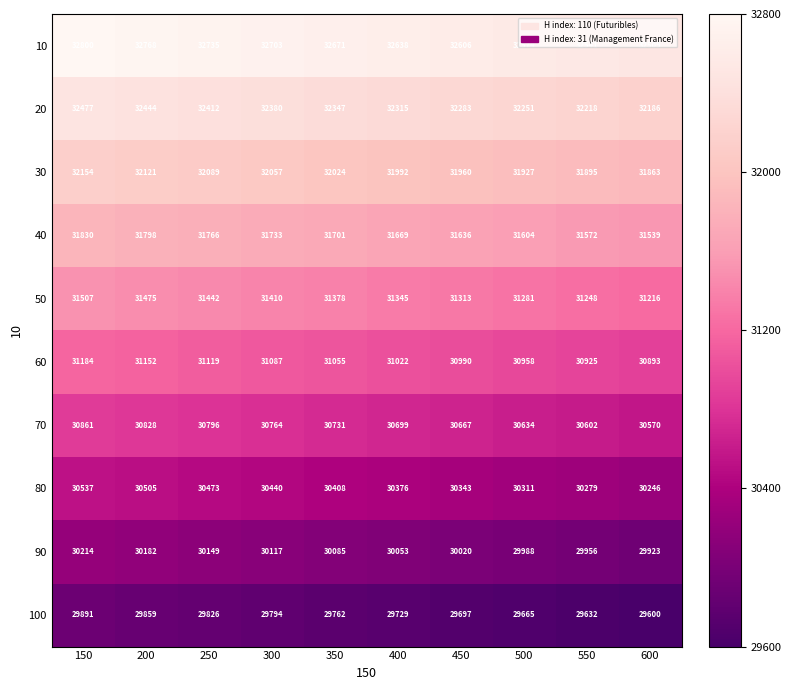

How many distinct data groups are displayed?

10